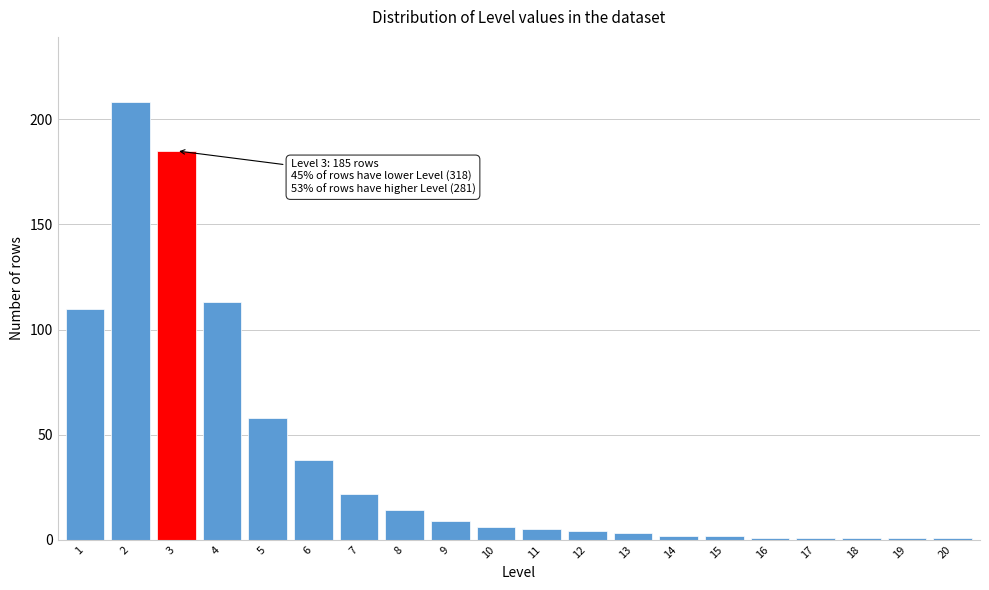

Reading left to right, transcribe all the data shown in this chart.

1=110	2=208	3=185	4=113	5=58	6=38	7=22	8=14	9=9	10=6	11=5	12=4	13=3	14=2	15=2	16=1	17=1	18=1	19=1	20=1